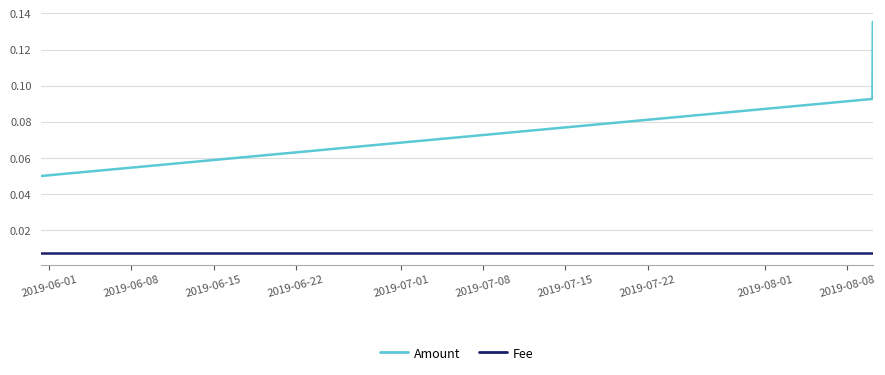

Which series has the largest total across all categories?

Amount